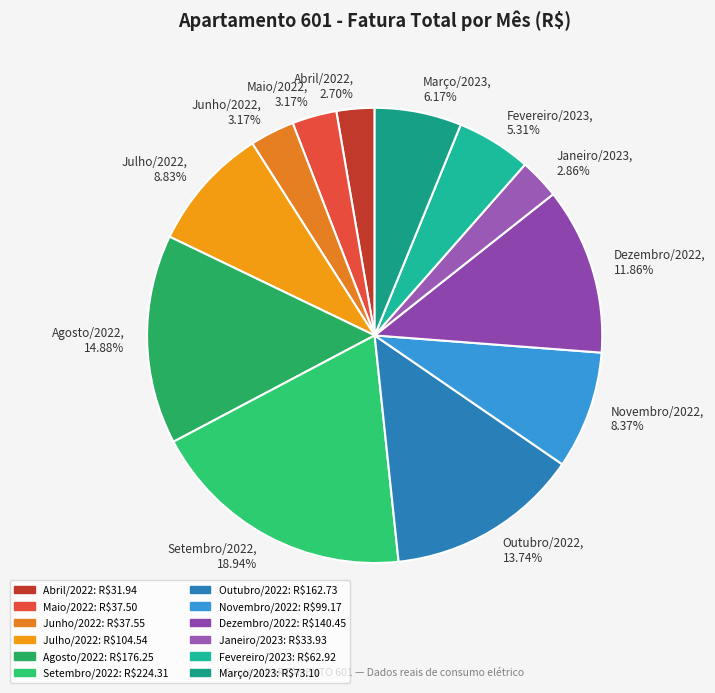

To the nearest percent, what percentage of the pie is Novembro/2022?

8%